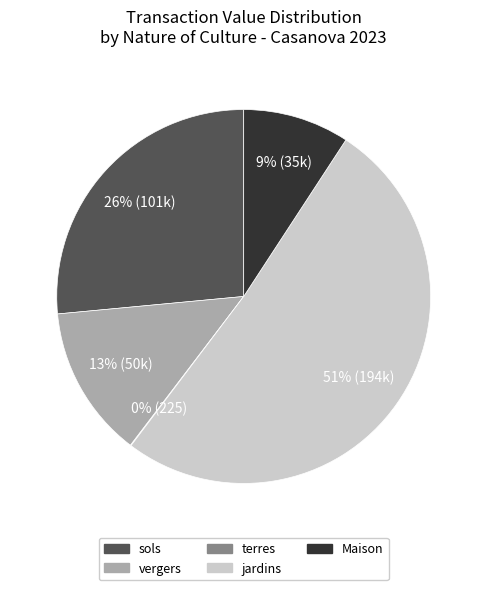

Does any single category account for the majority?

Yes